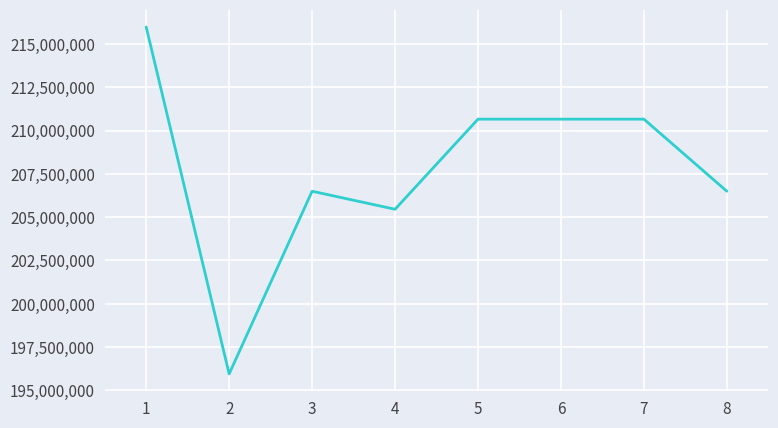

What is the sum of all values?

1662338887